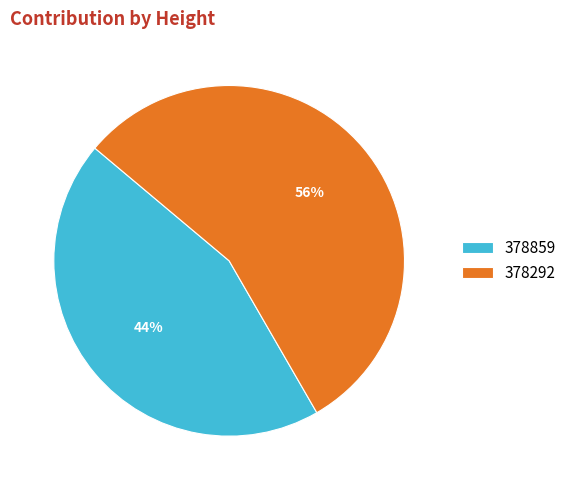

Does any single category account for the majority?

Yes